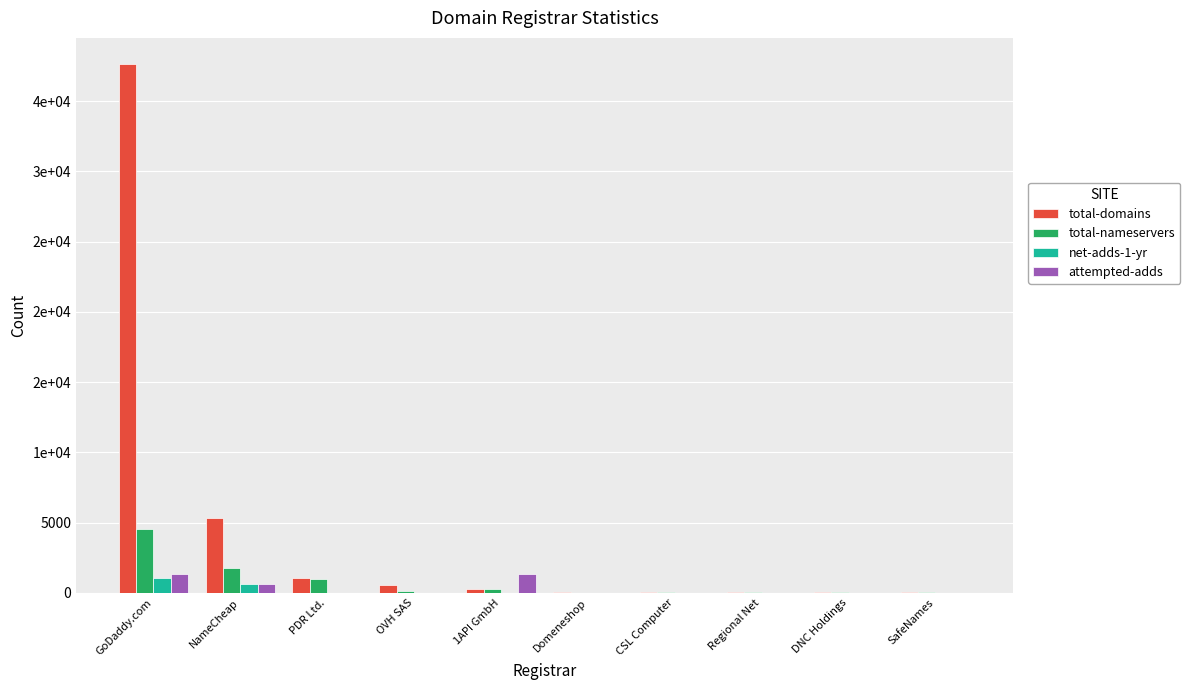

What are all the series names shown in the legend?

total-domains, total-nameservers, net-adds-1-yr, attempted-adds